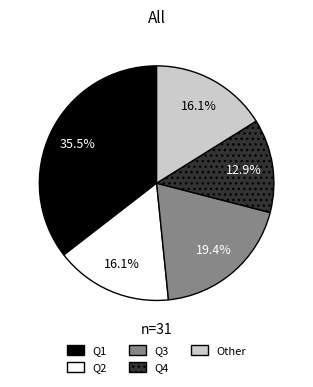

What percentage do Q3 and Q2 together represent?

35.5%